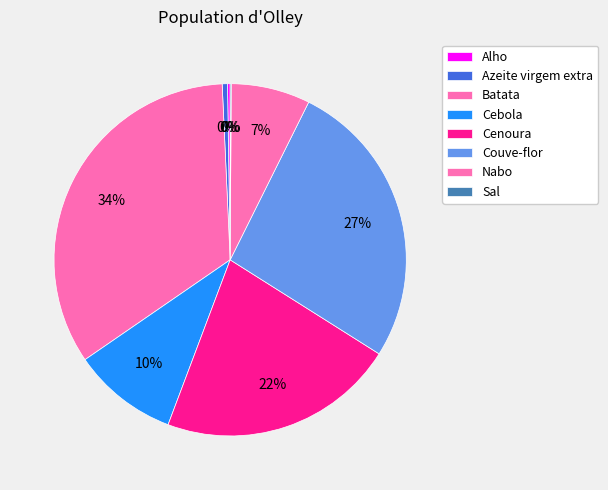

Is it true that Cebola is 1% of the pie?

False